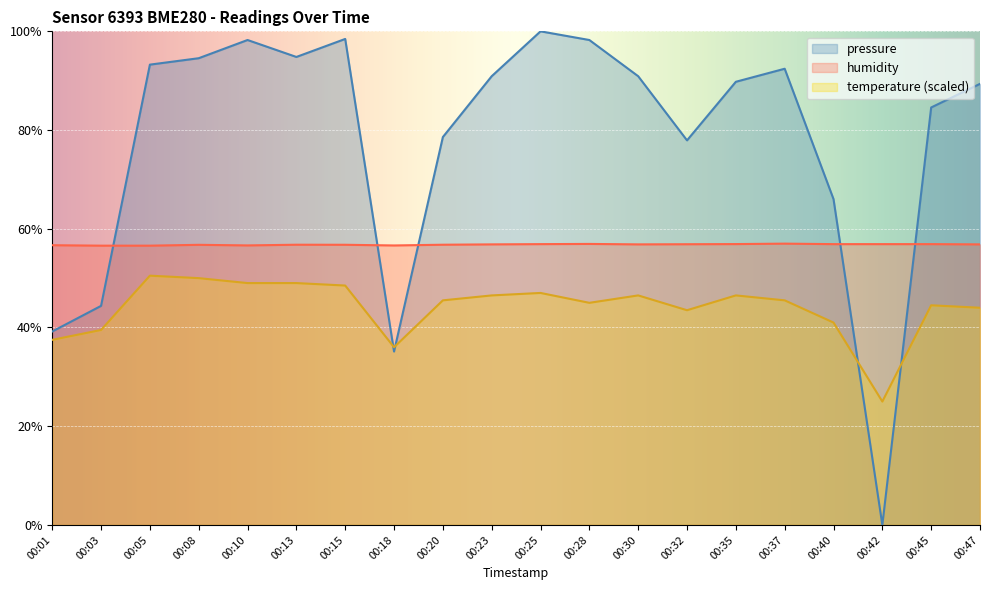

Where does the pressure_norm series first go above 90?

00:05